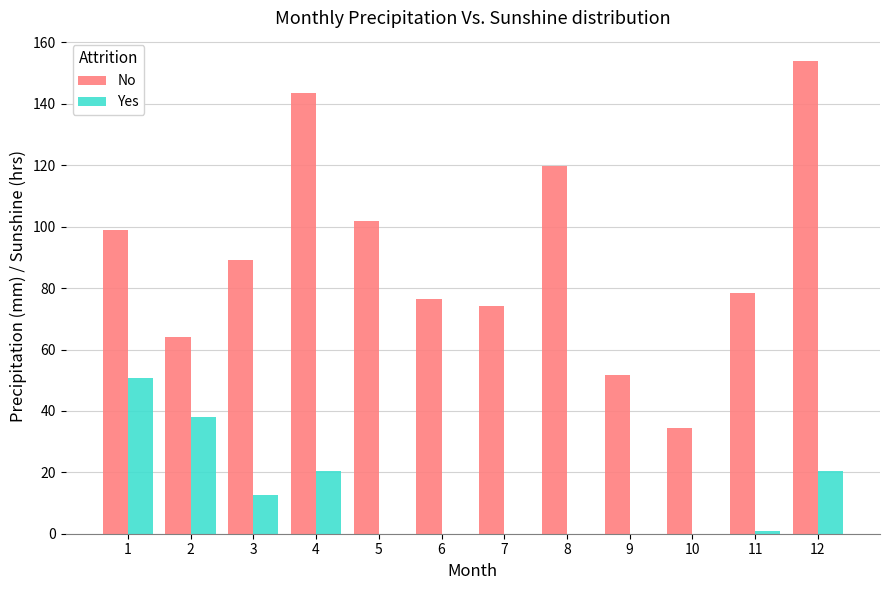

Between 1 and 2, which series saw the biggest shift?

No